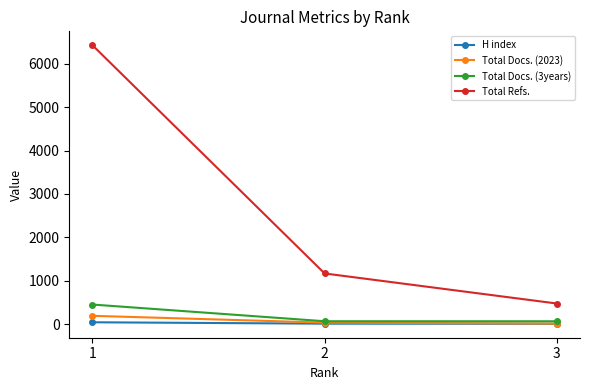

What is the greatest value displayed?

6430